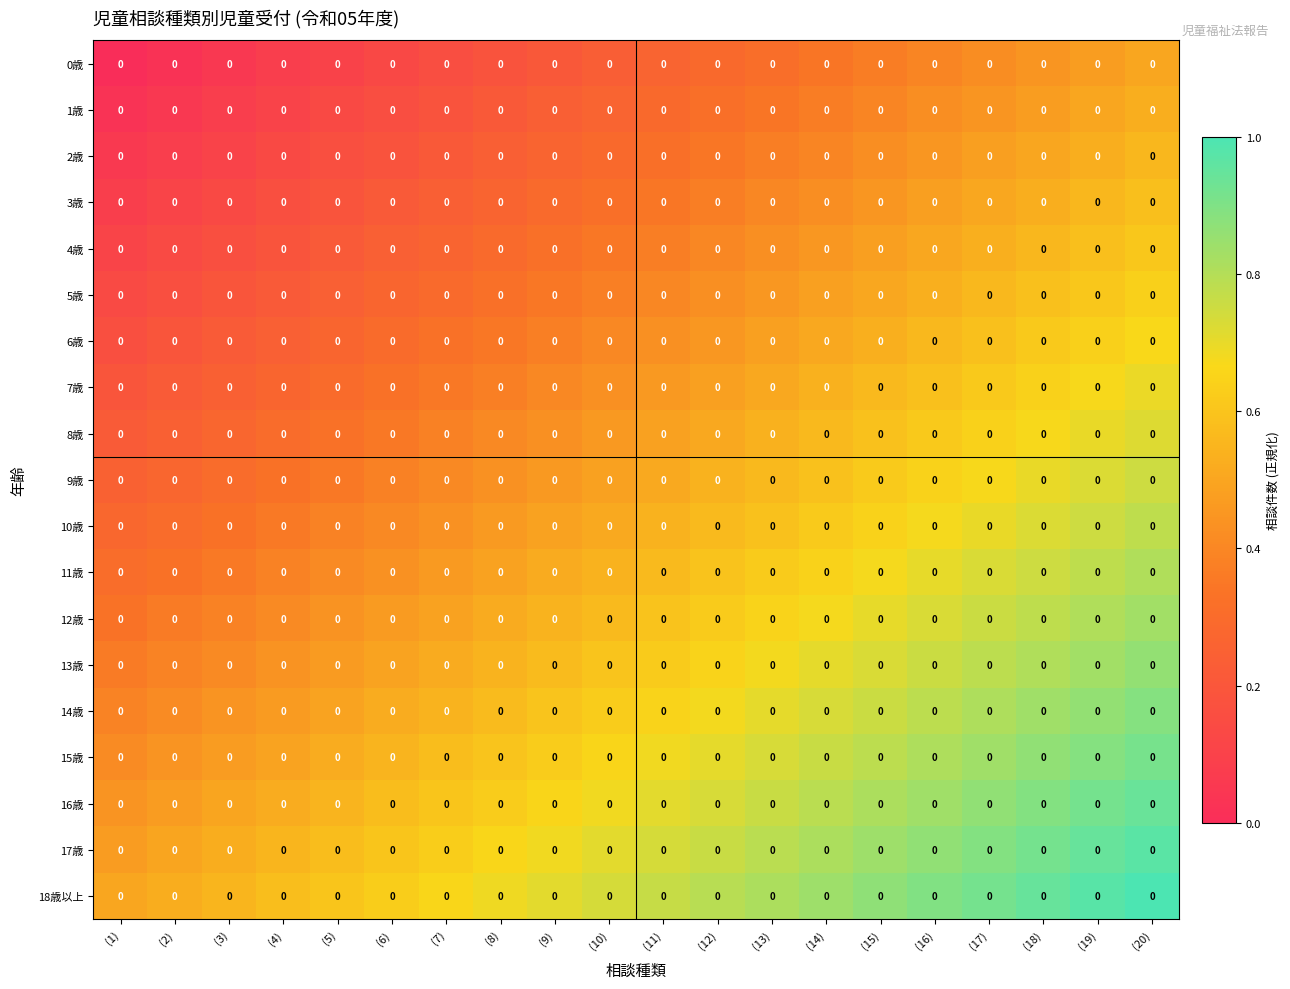

The value of 11歳 at (16) is 0.7. True or false?

True